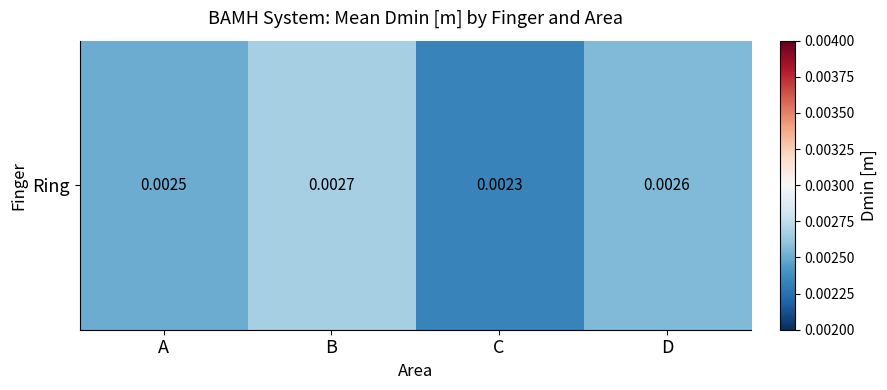

At which label is the value closest to 0?

C